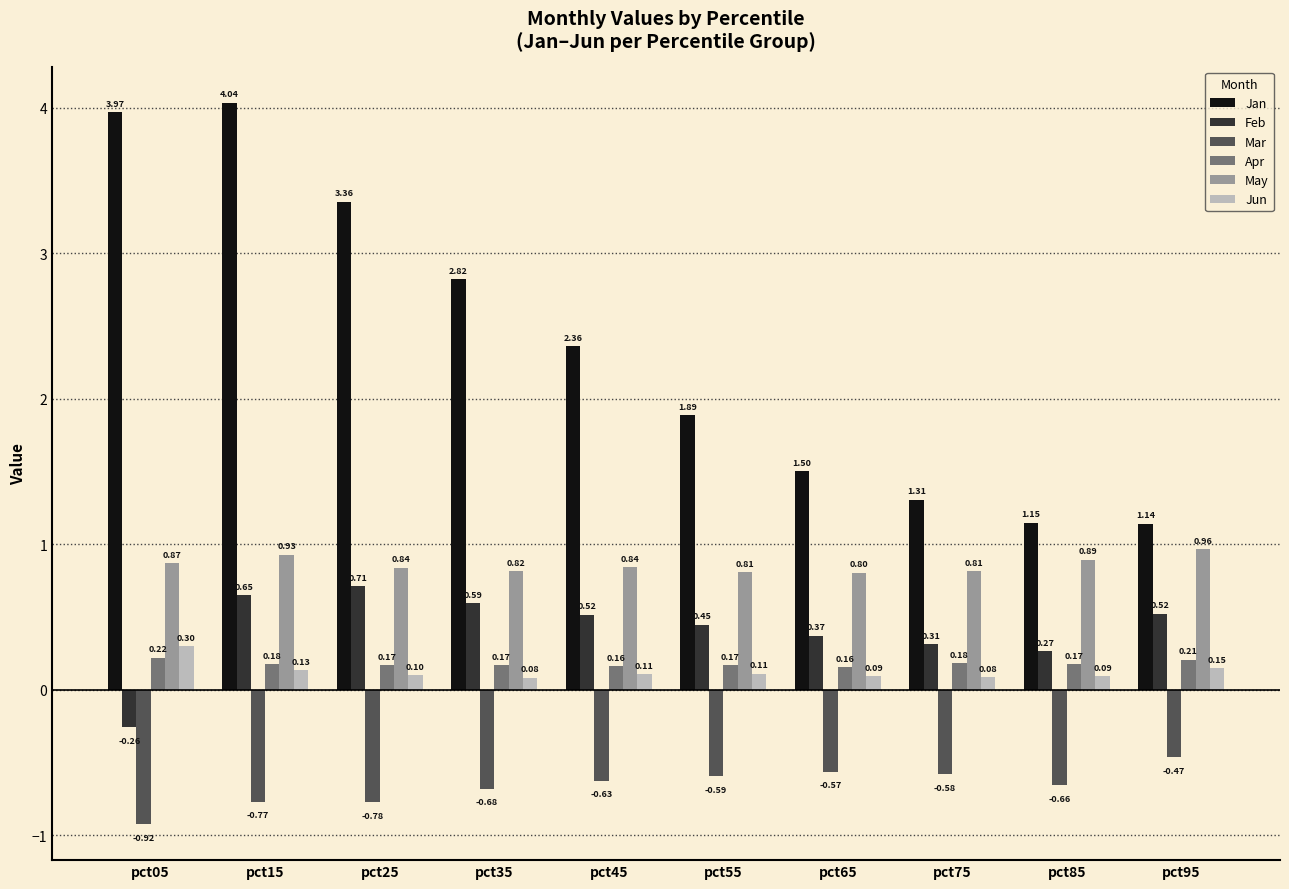

Which series has the widest spread of values?

Jan